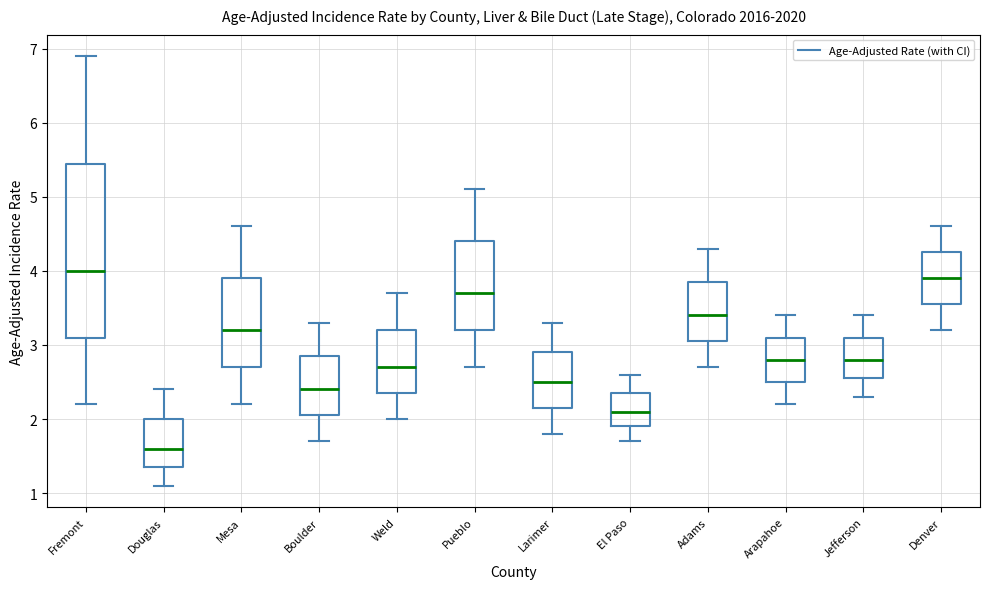

Reading left to right, read every box against the y-axis: the position of its median line, the range the box covers, and the ends of its whiskers. The values are not printed on the chart, so give them approximately, as read against the axis.

Fremont: median 4.0, box 3.1 to 5.5, whiskers 2.2 to 6.9
Douglas: median 1.6, box 1.4 to 2.0, whiskers 1.1 to 2.4
Mesa: median 3.2, box 2.7 to 3.9, whiskers 2.2 to 4.6
Boulder: median 2.4, box 2.1 to 2.9, whiskers 1.7 to 3.3
Weld: median 2.7, box 2.4 to 3.2, whiskers 2.0 to 3.7
Pueblo: median 3.7, box 3.2 to 4.4, whiskers 2.7 to 5.1
Larimer: median 2.5, box 2.2 to 2.9, whiskers 1.8 to 3.3
El Paso: median 2.1, box 1.9 to 2.4, whiskers 1.7 to 2.6
Adams: median 3.4, box 3.1 to 3.9, whiskers 2.7 to 4.3
Arapahoe: median 2.8, box 2.5 to 3.1, whiskers 2.2 to 3.4
Jefferson: median 2.8, box 2.6 to 3.1, whiskers 2.3 to 3.4
Denver: median 3.9, box 3.6 to 4.3, whiskers 3.2 to 4.6